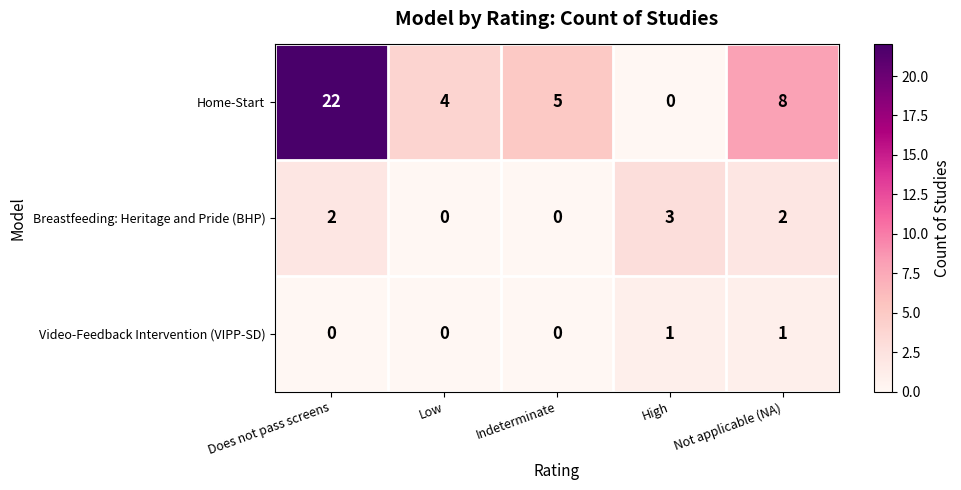

The value of Video-Feedback Intervention (VIPP-SD) at Does not pass screens is 0. True or false?

True